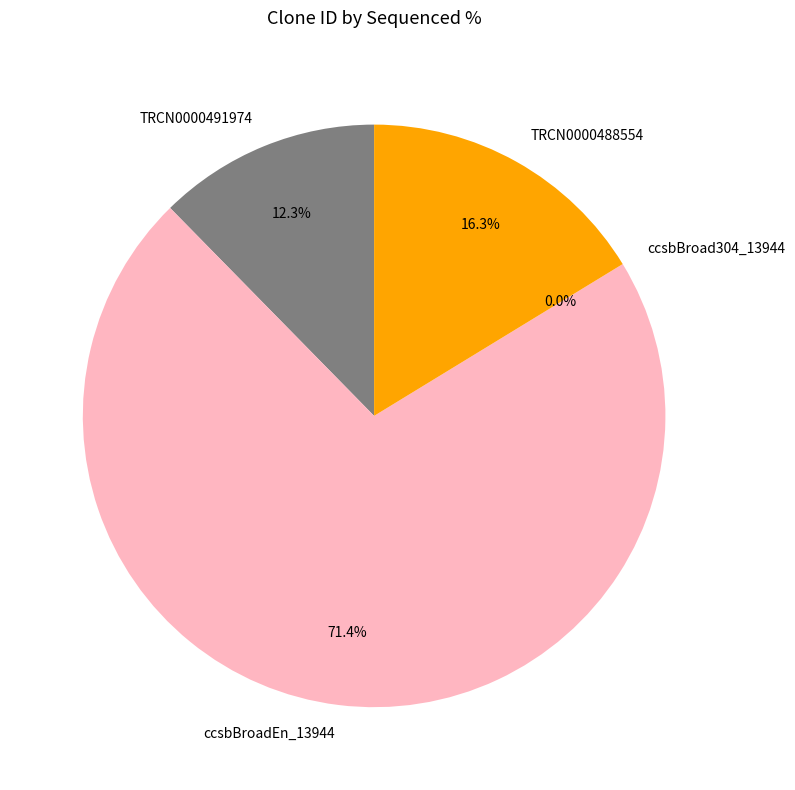

Does ccsbBroadEn_13944 represent more than half of the total?

Yes